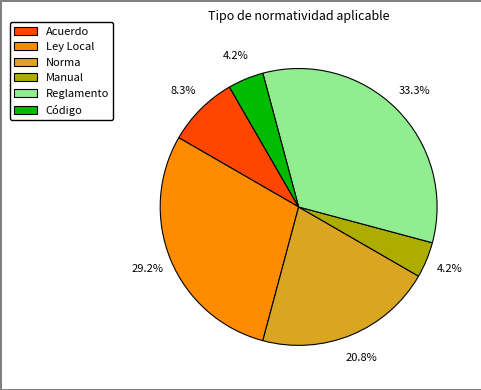

How many segments does this pie chart have?

6